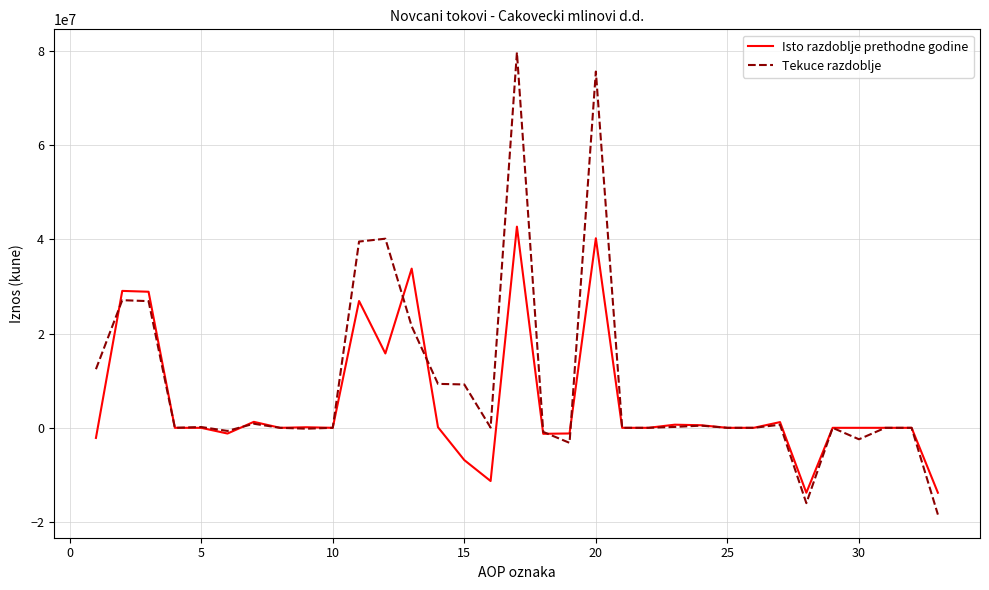

Which series has the largest range (max minus min)?

Tekuce razdoblje